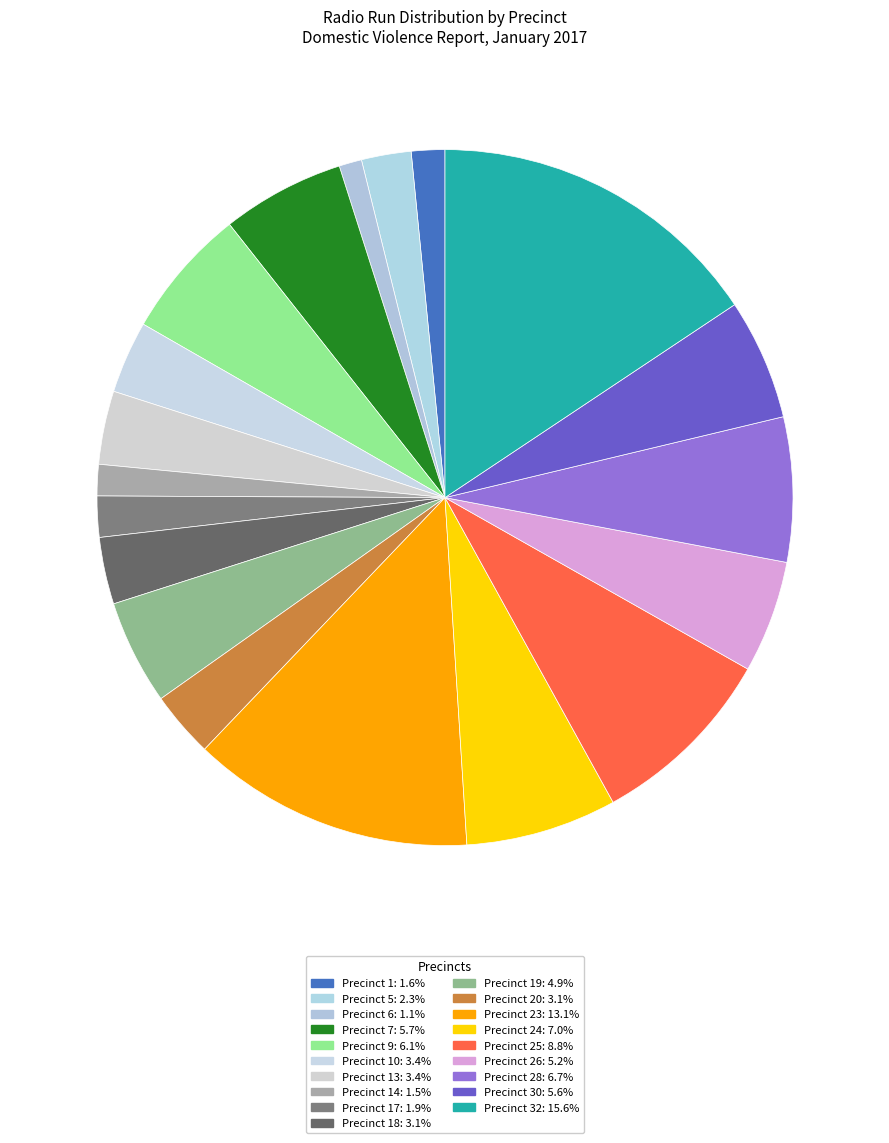

How many segments does this pie chart have?

19